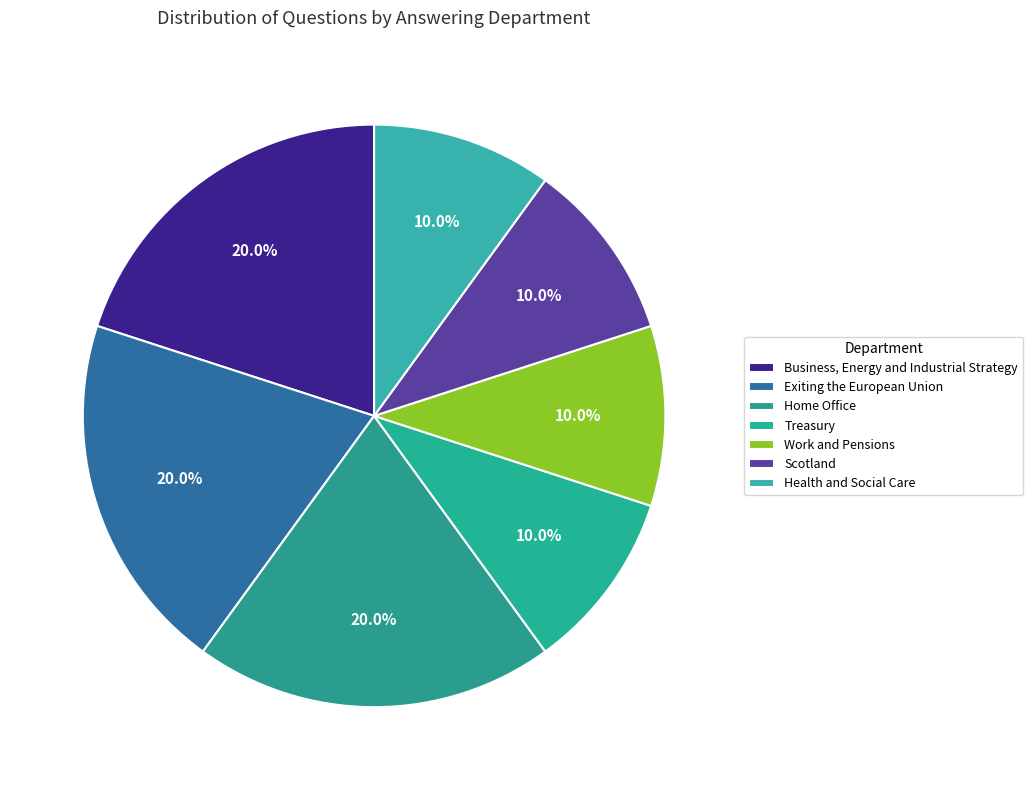

Does Treasury represent more than half of the total?

No